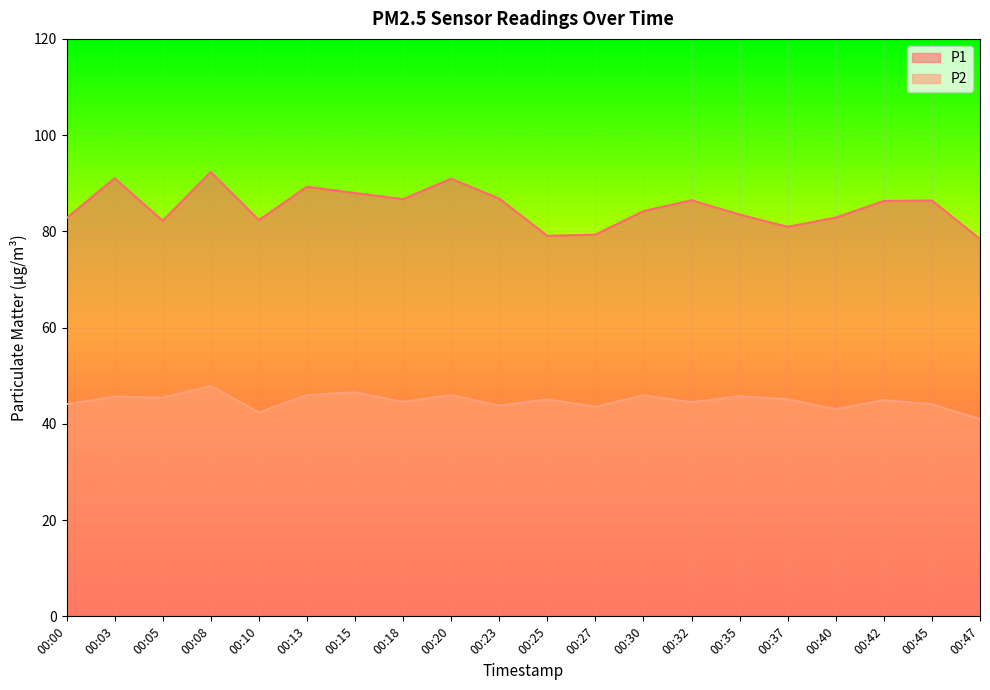

Does the chart display data point markers on the line(s)?

No